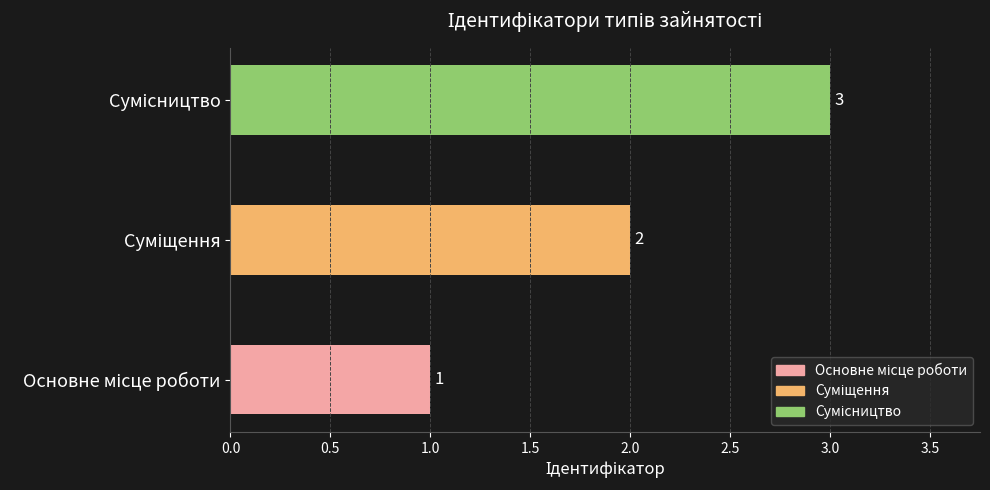

What is the maximum value shown in the chart?

3